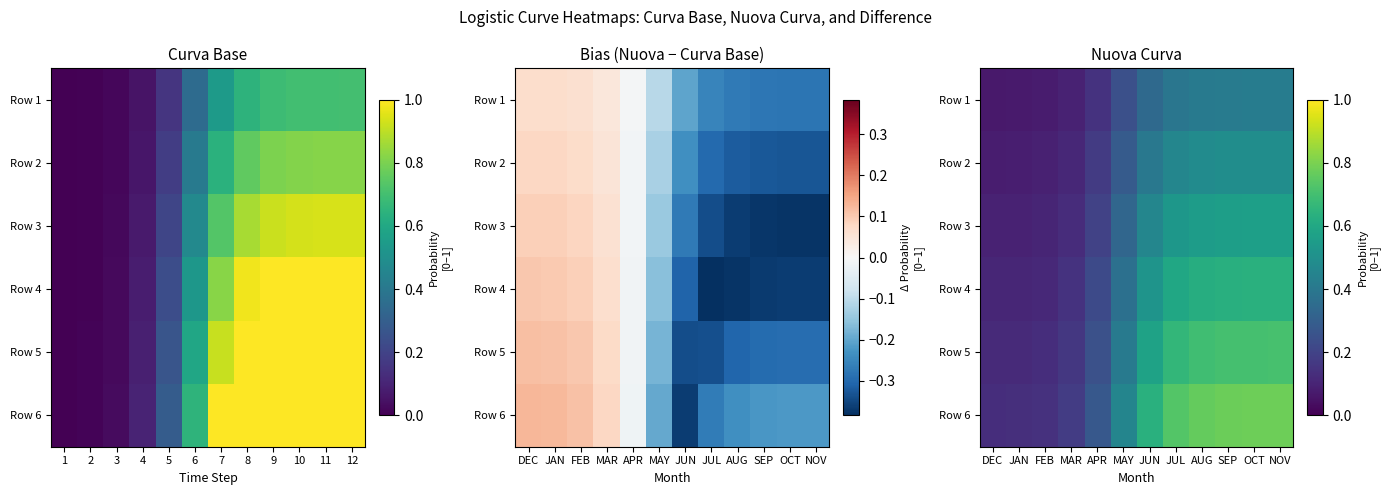

What is the sum of all Row 6 values?

5.8